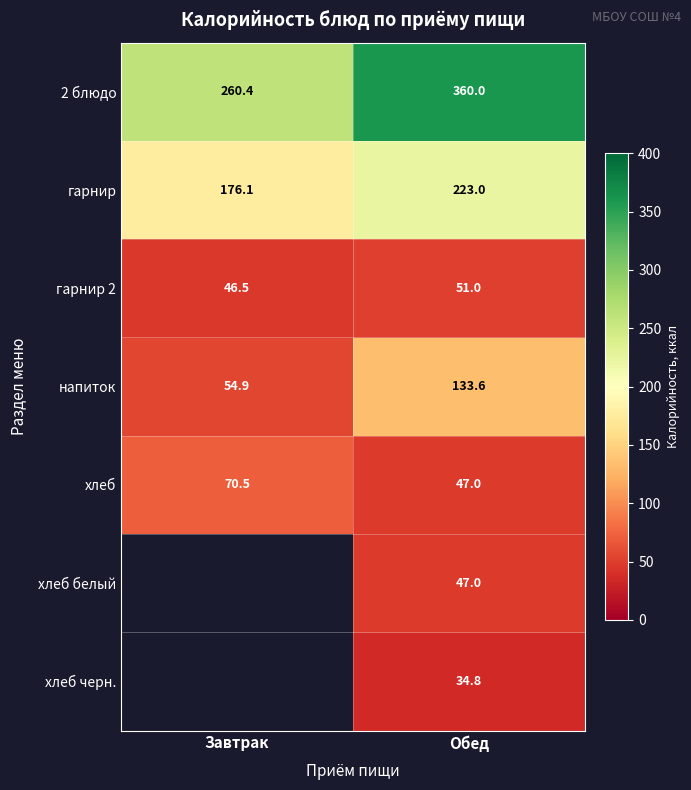

At which label does хлеб reach its minimum?

Обед